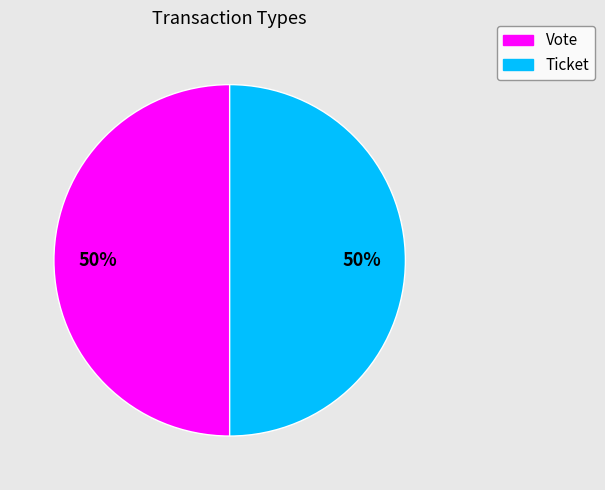

Do Ticket and Vote together represent more than half of the pie?

Yes